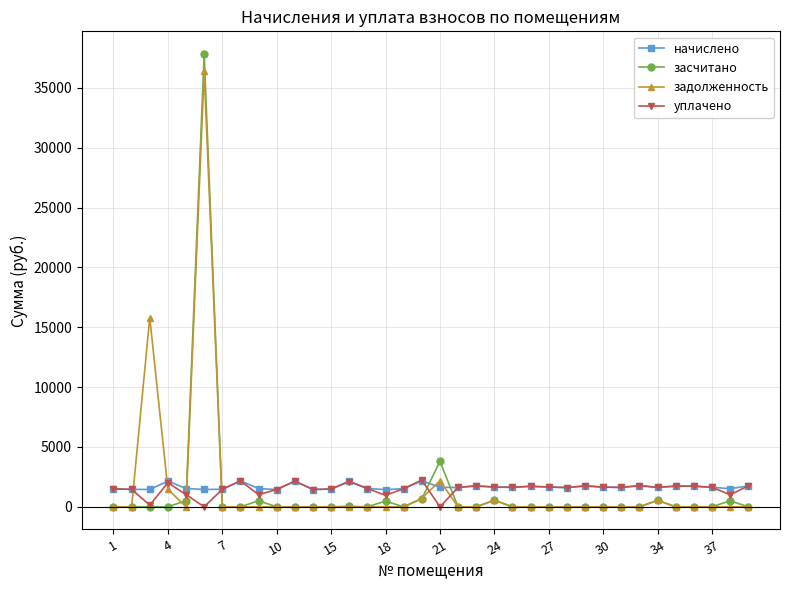

What are all the series names shown in the legend?

начислено, засчитано, задолженность, уплачено